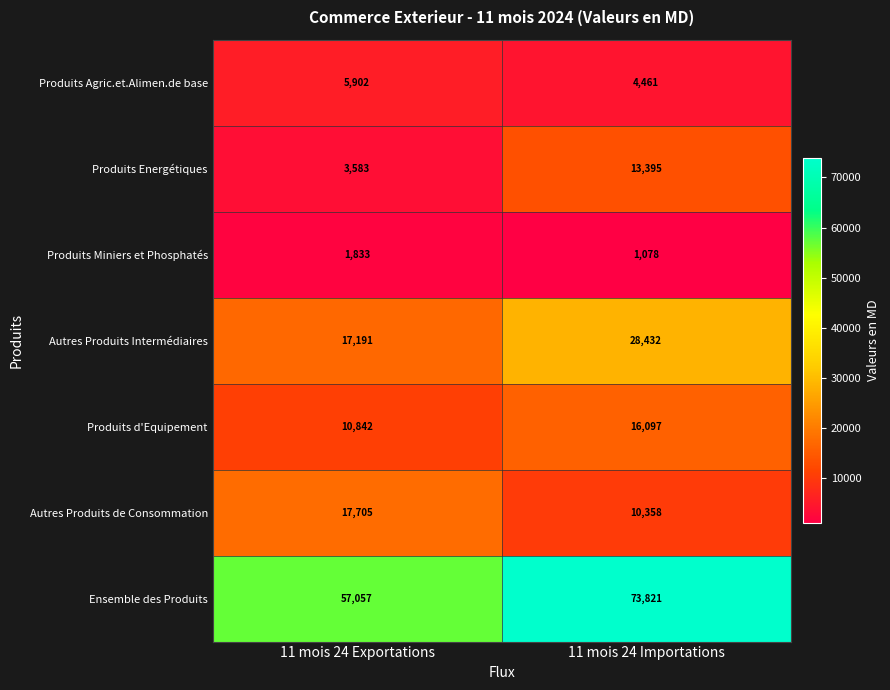

True or false: Produits Agric.et.Alimen.de base has a value of 2516 at 11 mois 24 Exportations.

False